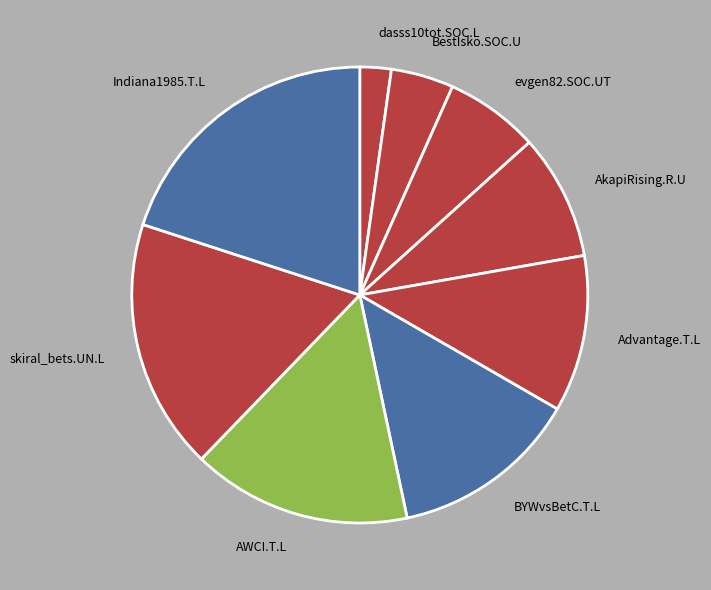

How many slices are in this pie chart?

9